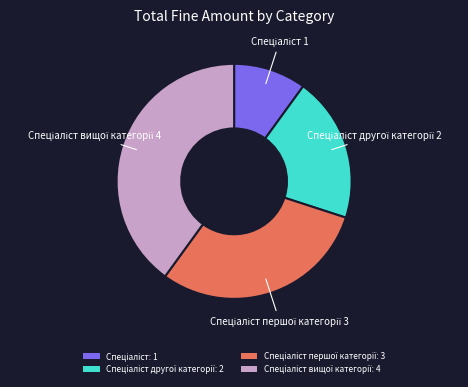

Is there a majority slice in this chart?

No